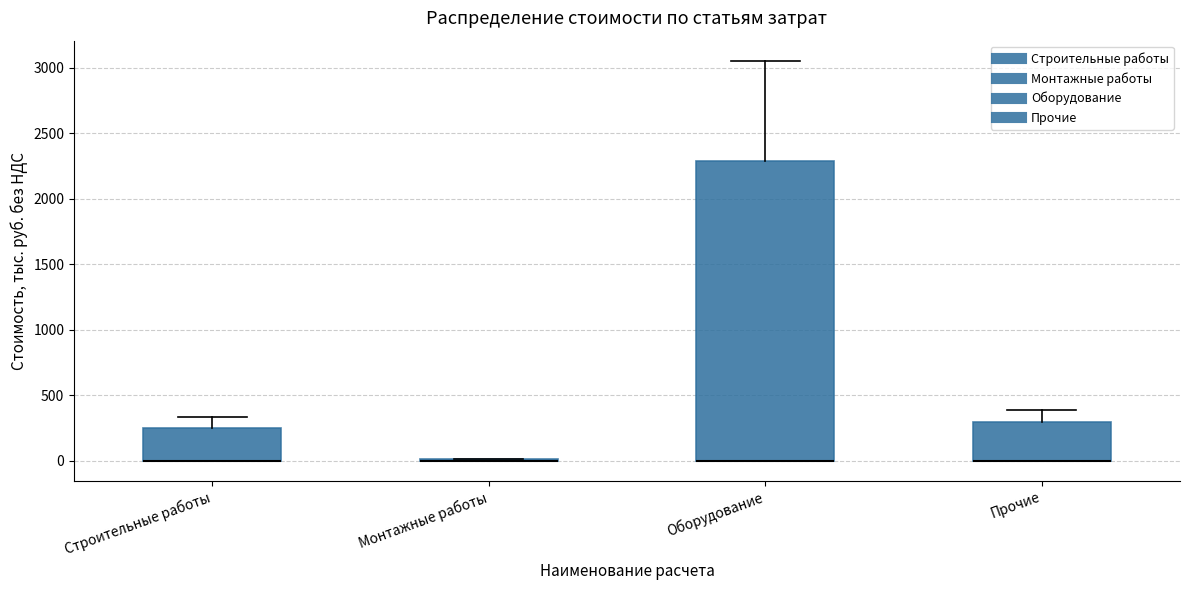

Reading left to right, read every box against the y-axis: the position of its median line, the range the box covers, and the ends of its whiskers. The values are not printed on the chart, so give them approximately, as read against the axis.

Строительные работы: median 0 (drawn on the box's lower edge), box 0 to 250, whiskers 0 to 350
Монтажные работы: box collapsed to a line at 0, whiskers 0 to 0
Оборудование: median 0 (drawn on the box's lower edge), box 0 to 2300, whiskers 0 to 3050
Прочие: median 0 (drawn on the box's lower edge), box 0 to 300, whiskers 0 to 400